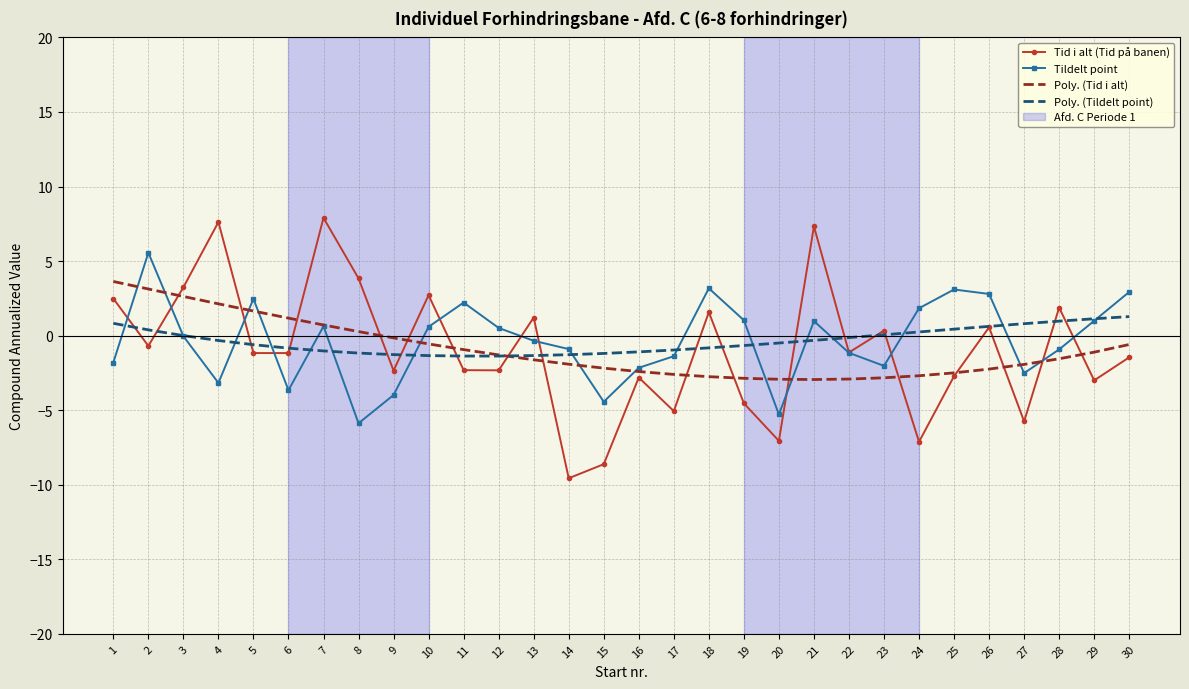

Is it true that Poly. (Tid i alt) equals -2.9 at 20?

True